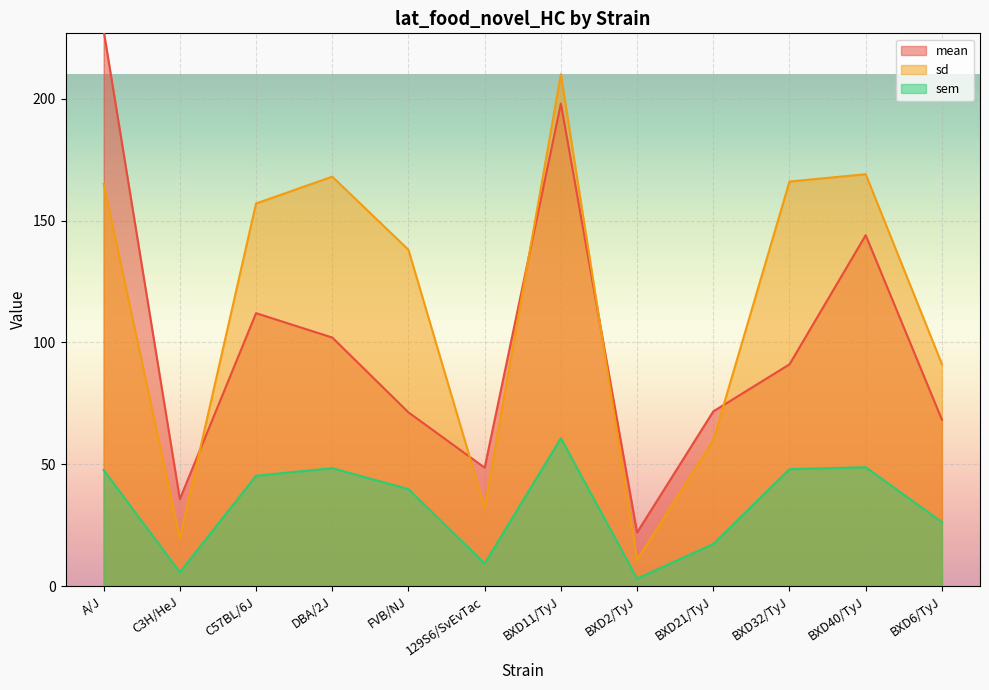

At which label does sd first exceed 157?

A/J